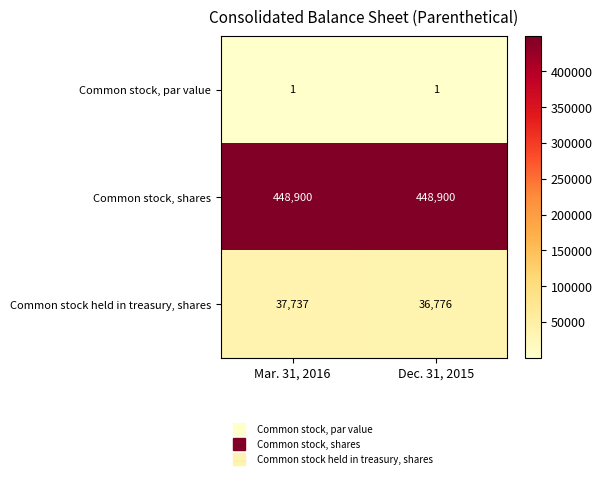

What is the sum of all Common stock, shares values?

897800